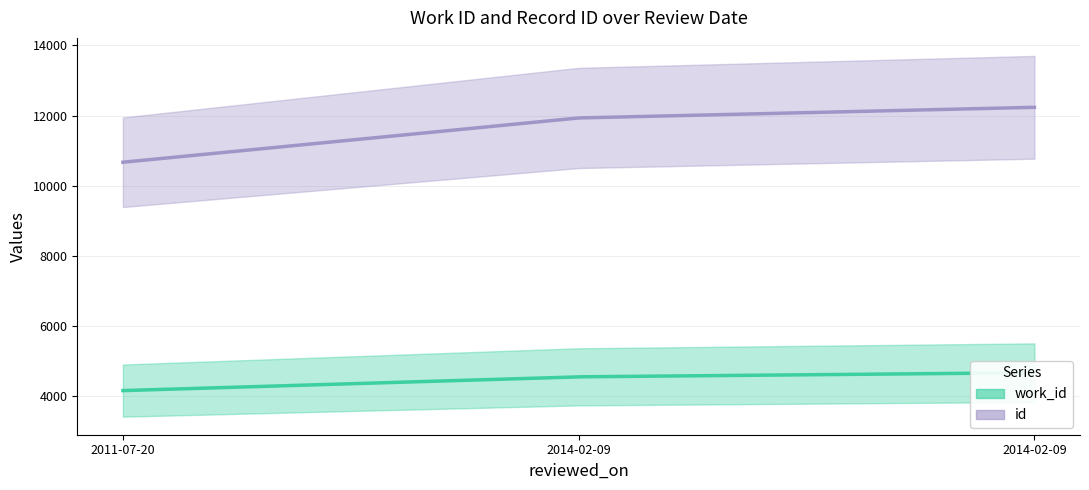

The value of id at 2011-07-20 is 10665. True or false?

True